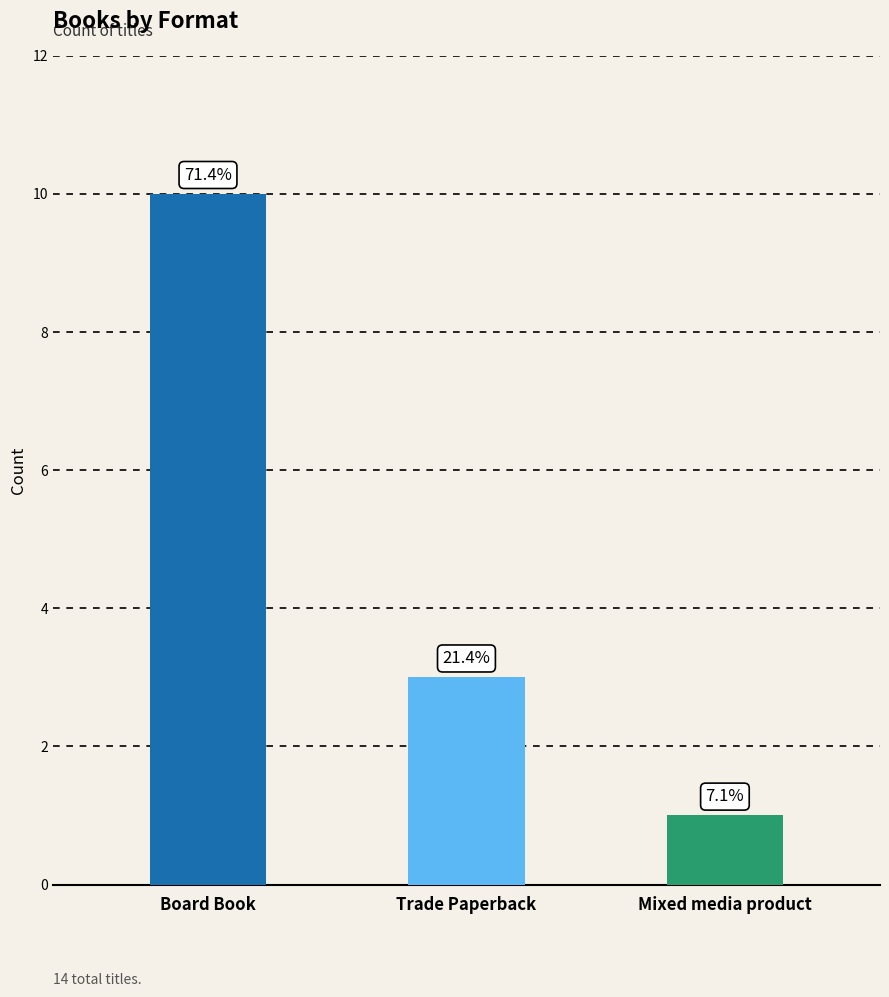

How many bars are there in total?

3